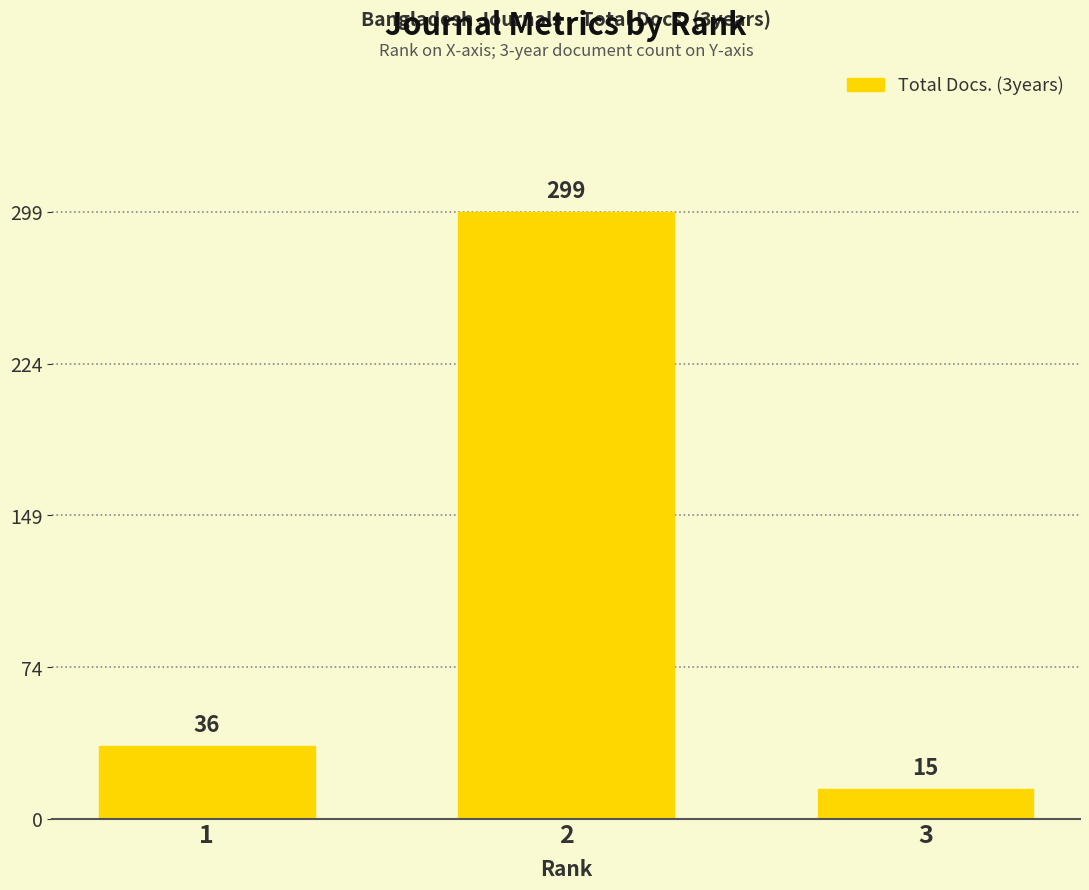

Does the chart contain any negative values?

No